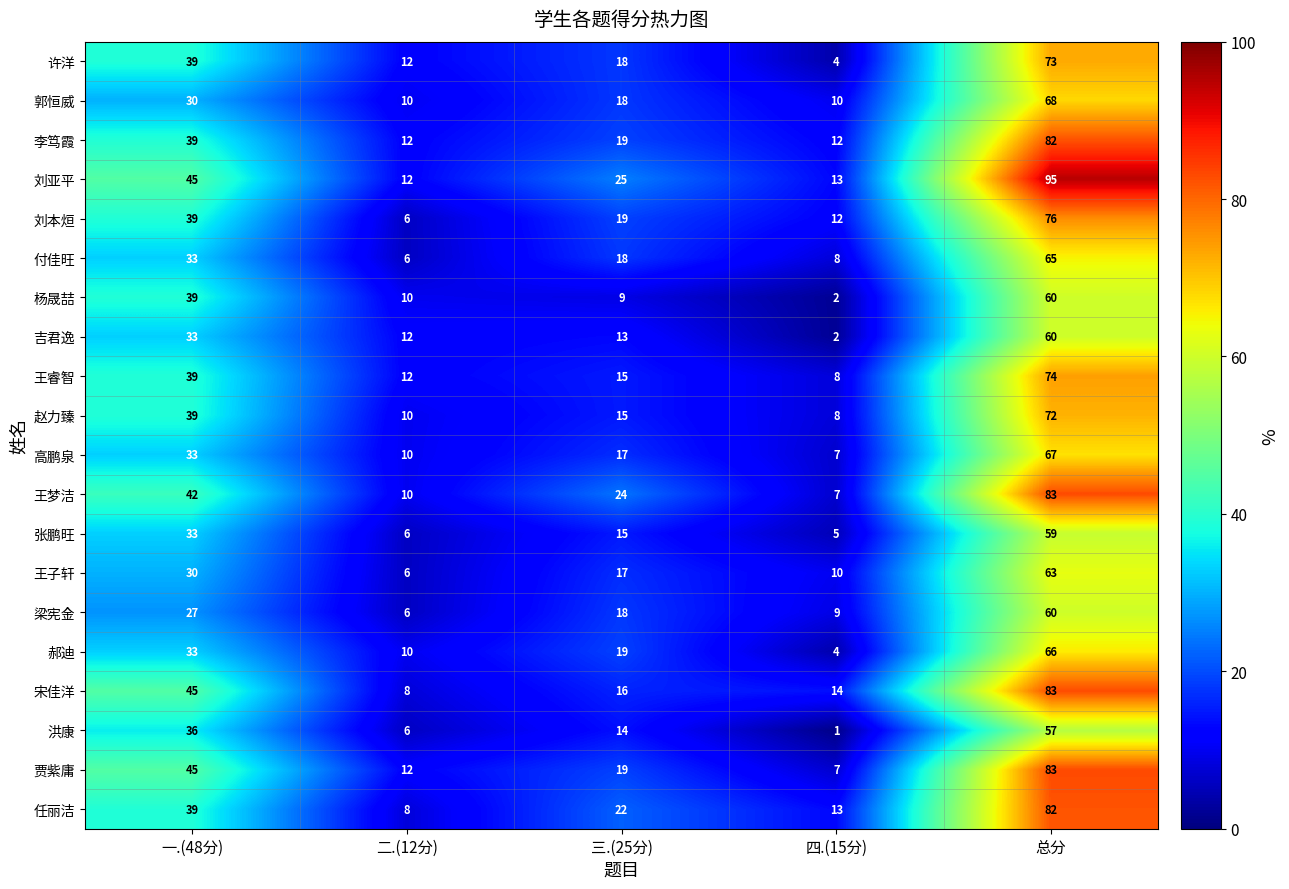

How many data points in 郝迪 are less than 19?

2